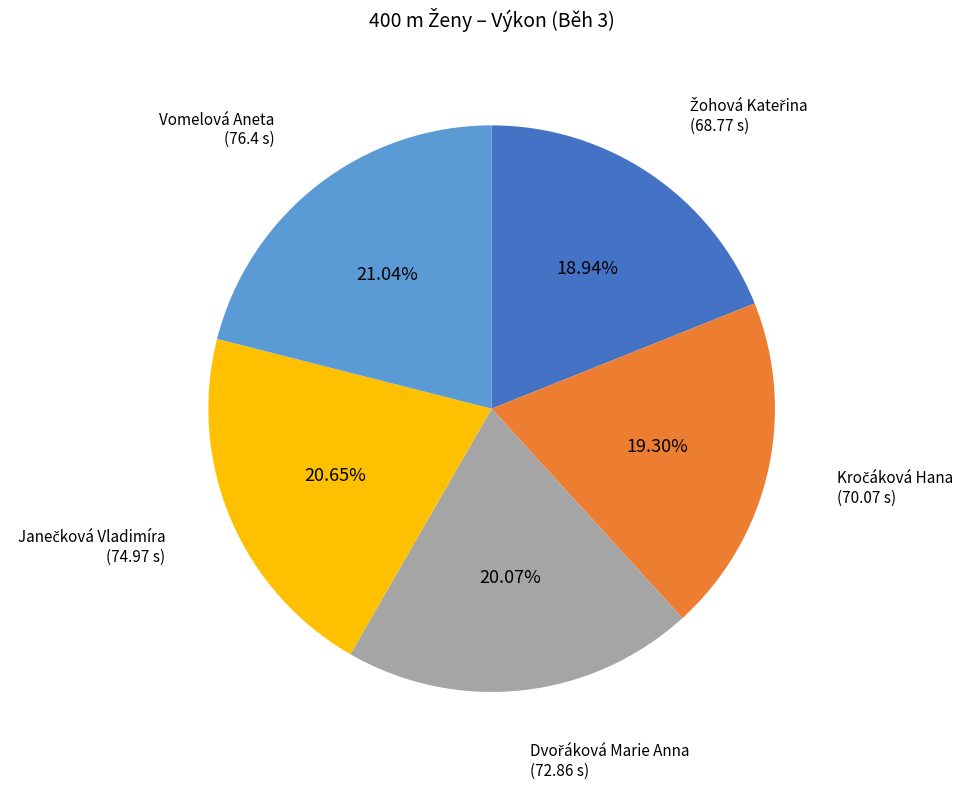

Is there any slice that represents more than half of the pie?

No